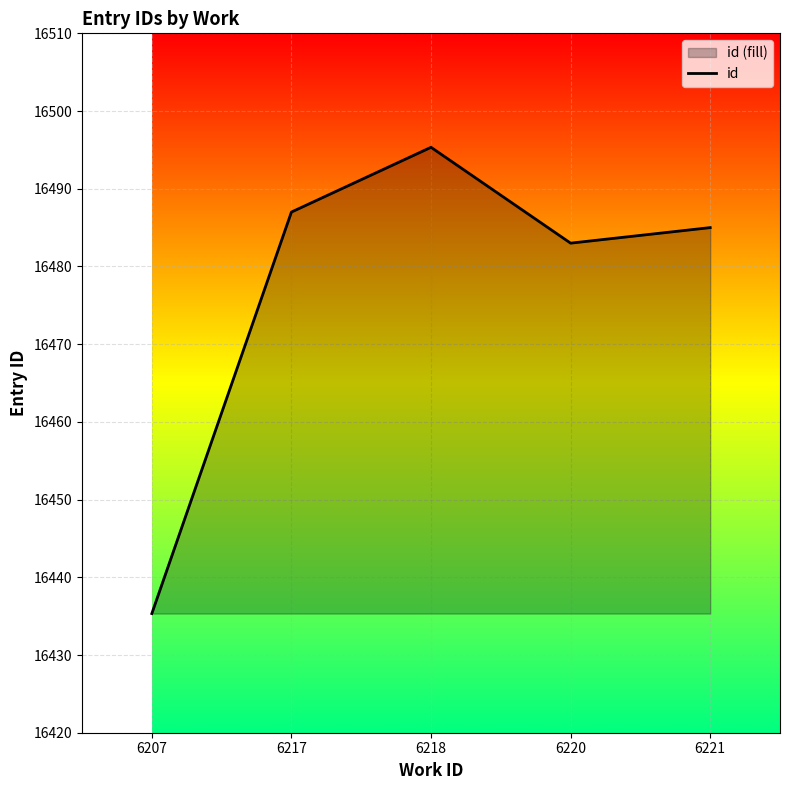

Reading left to right, transcribe all the data shown in this chart.

6207=16435.3	6217=16487.0	6218=16495.3	6220=16483.0	6221=16485.0